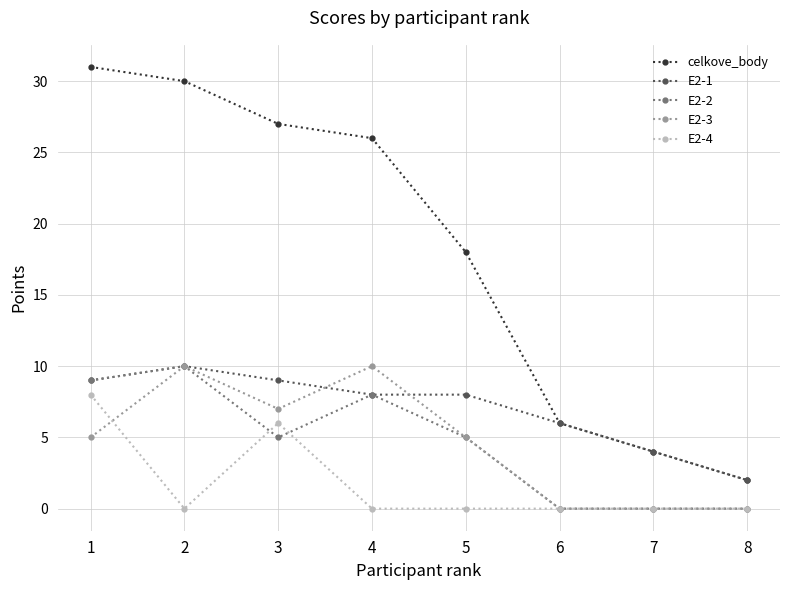

The celkove_body series shows 46 at 4. True or false?

False